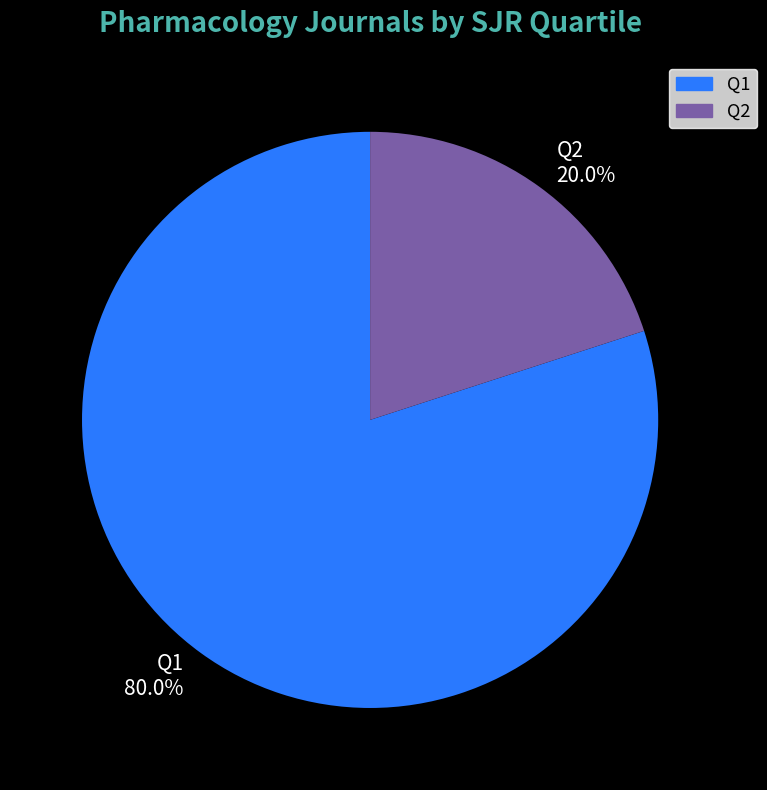

How much of the chart is everything except Q1?

20.0%